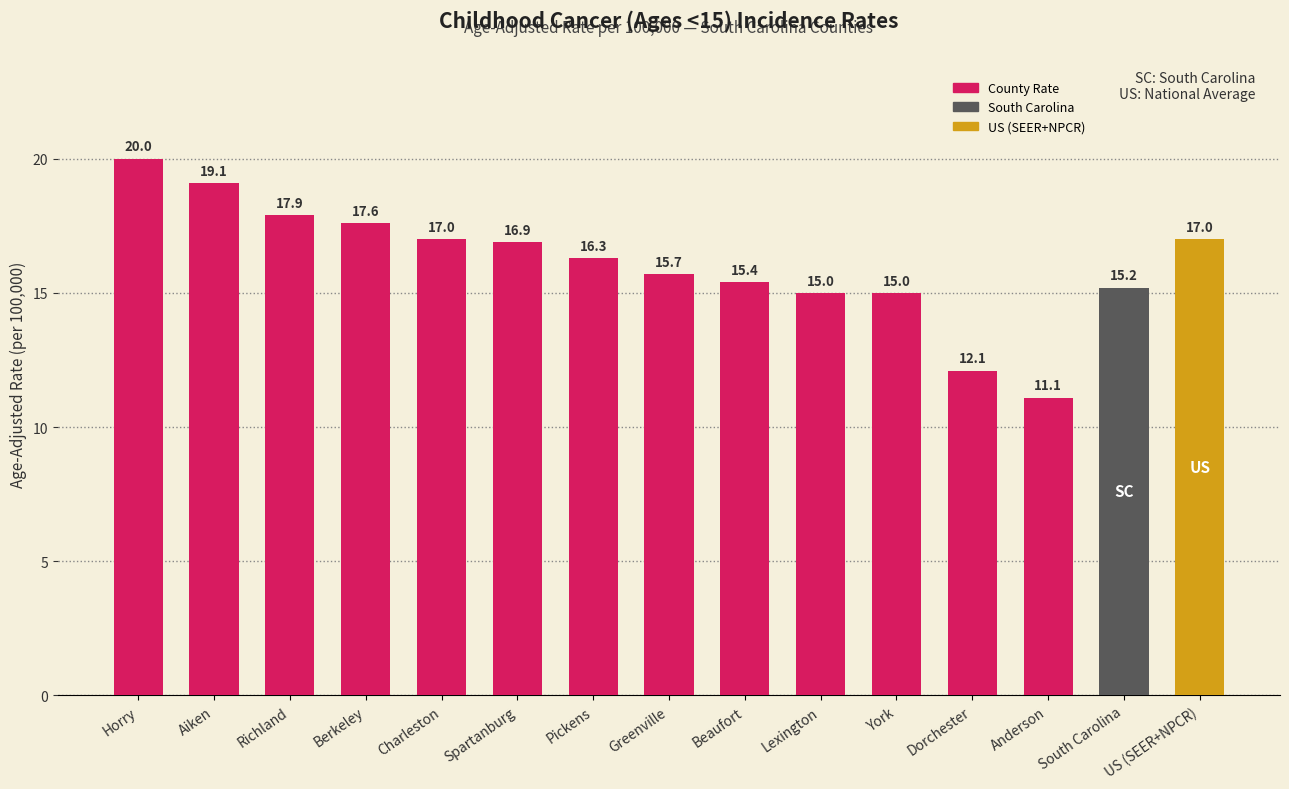

What is the difference between the maximum and minimum values?

8.9